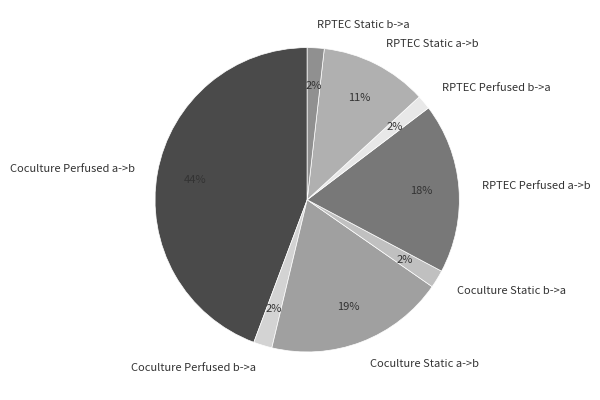

Combined, do Coculture Perfused a->b and RPTEC Perfused a->b account for over 50%?

Yes